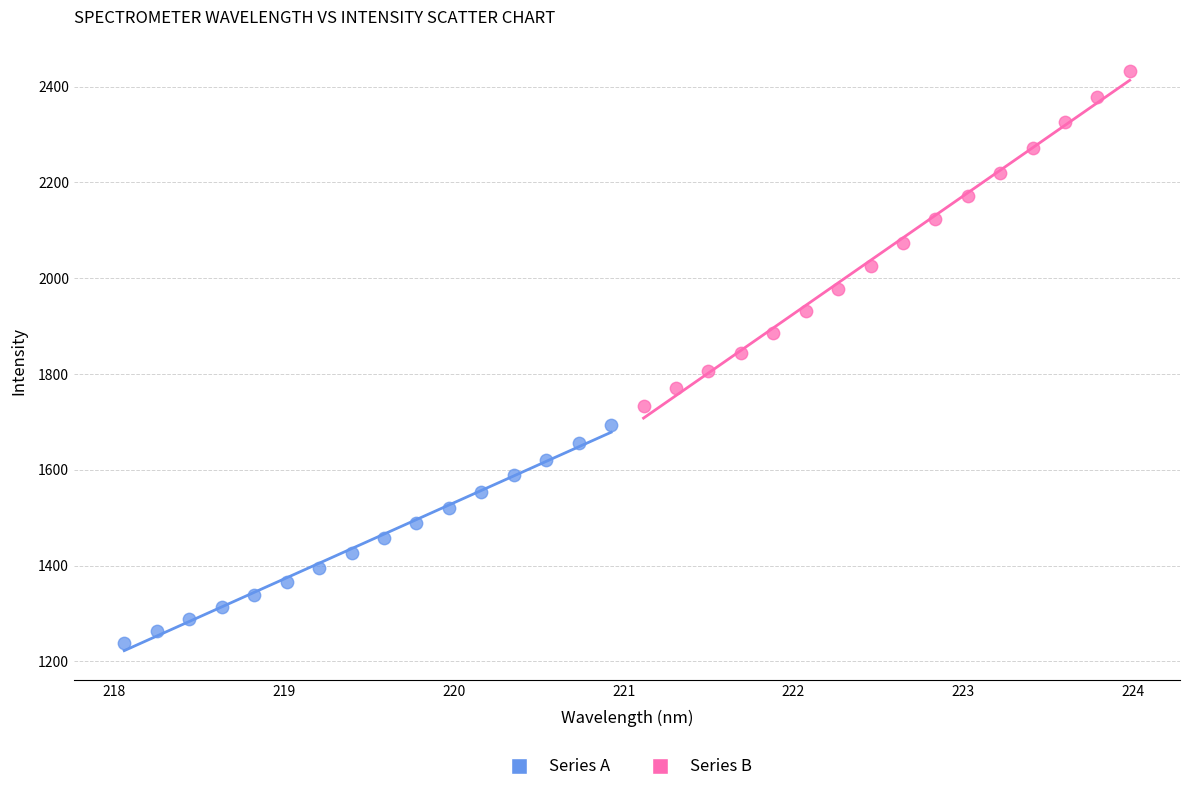

Which series reaches the minimum Y coordinate?

Series A